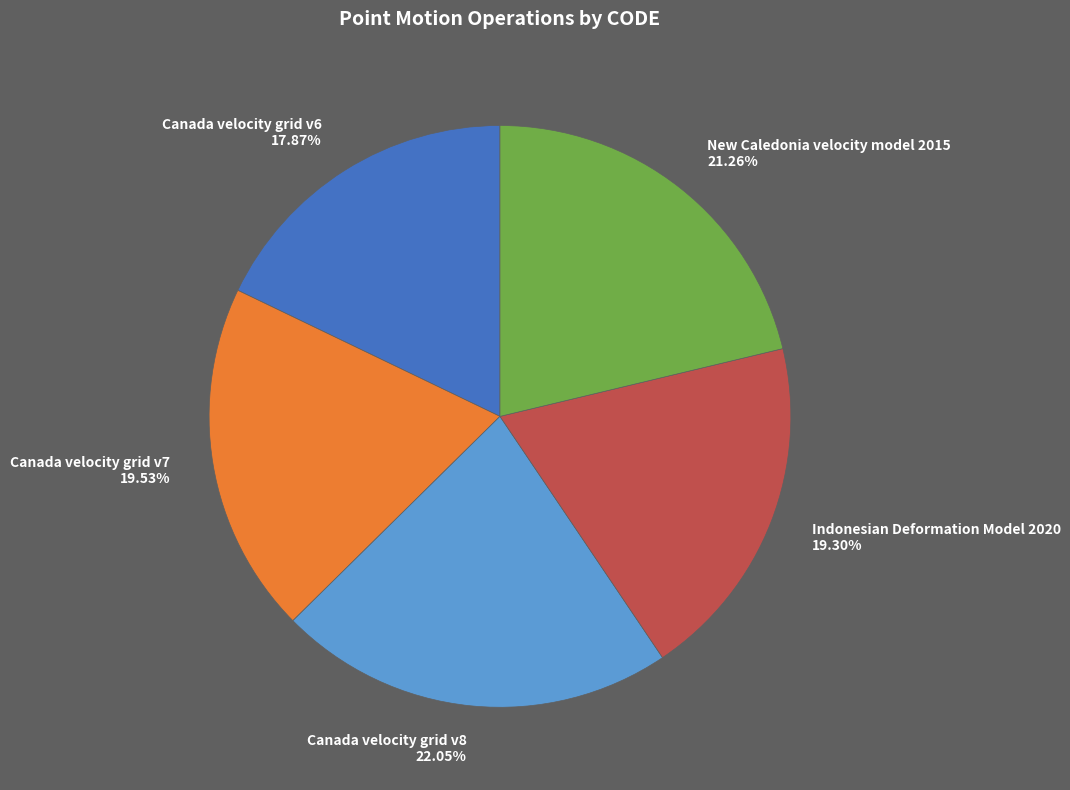

To the nearest percent, what percentage of the pie is Indonesian Deformation Model 2020?

19%